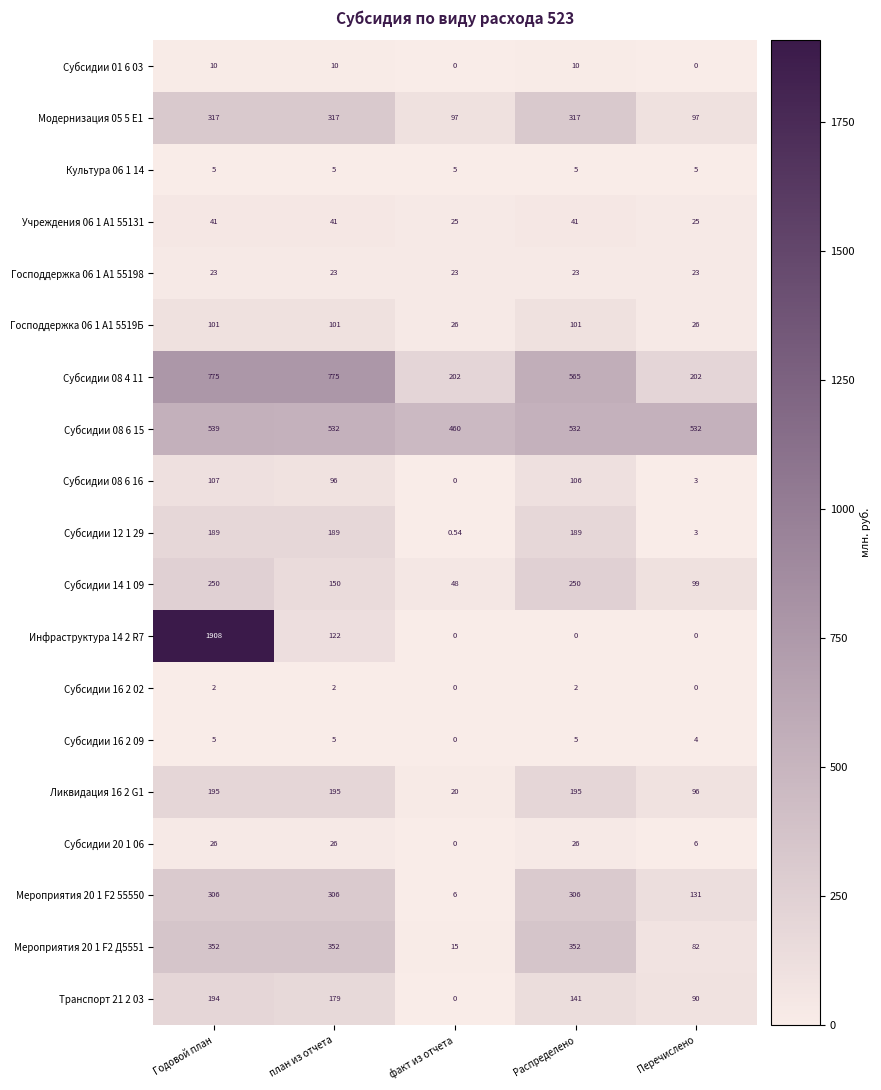

Where does the Транспорт 21 2 03 series first go above 141?

Годовой план